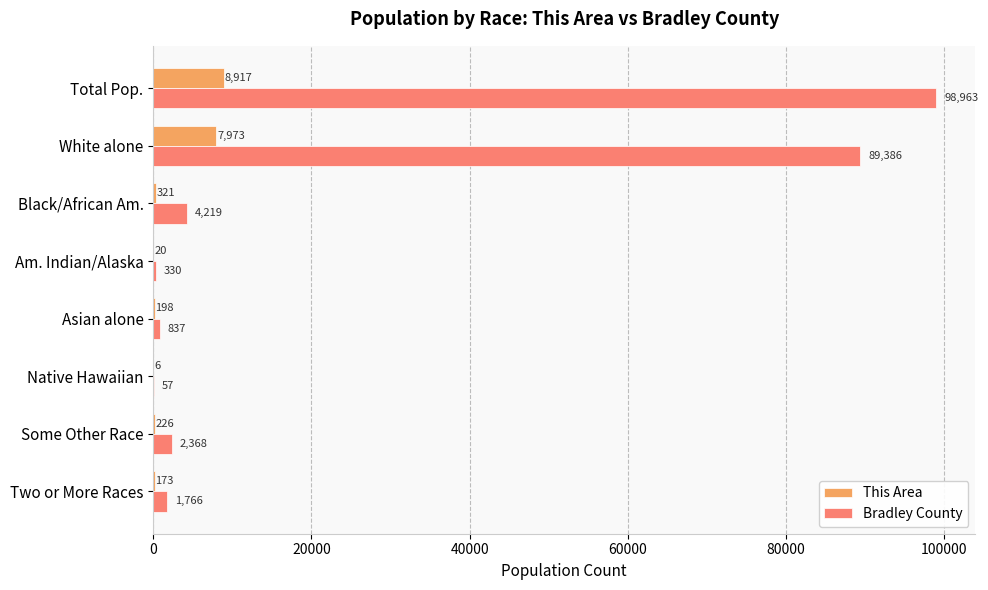

What are all the series names shown in the legend?

This Area, Bradley County